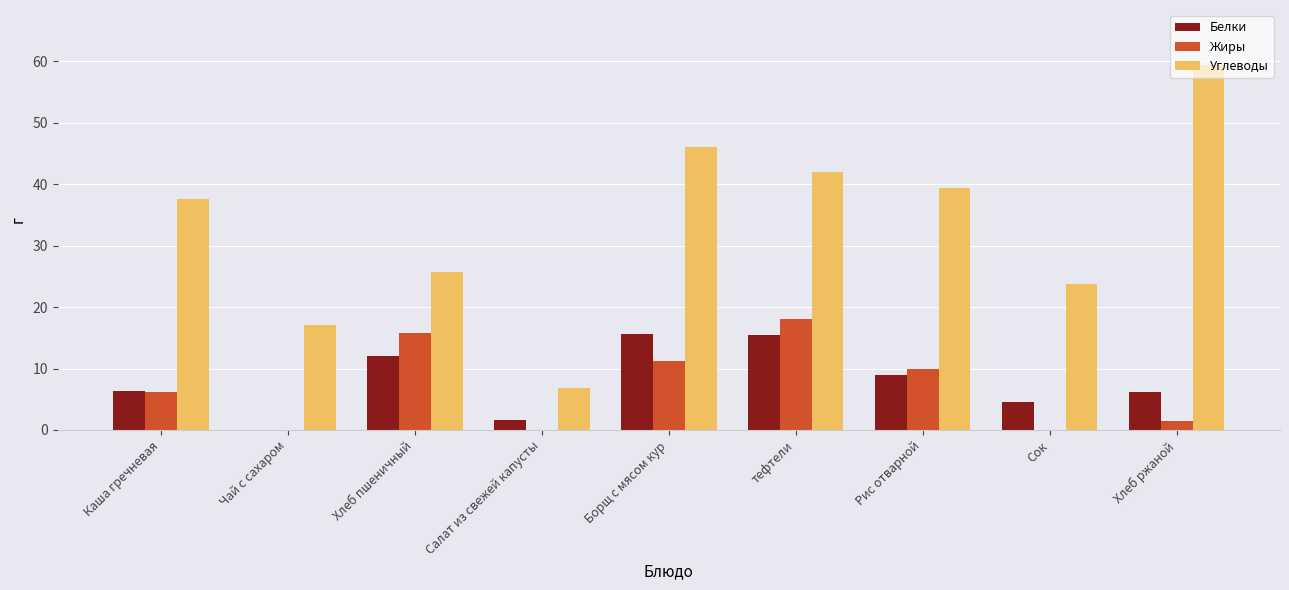

What is the greatest value displayed?

59.4